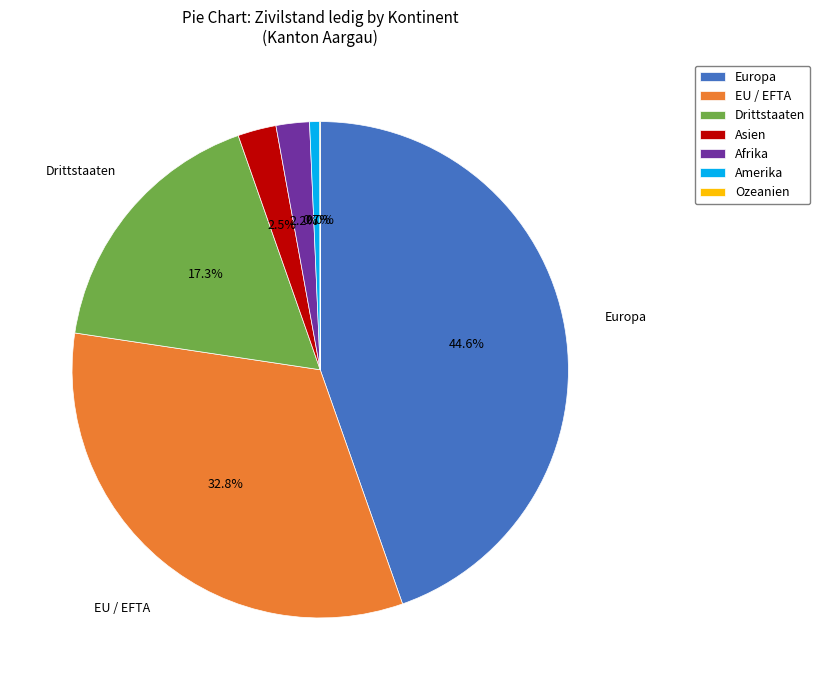

Which slice is the largest?

Europa